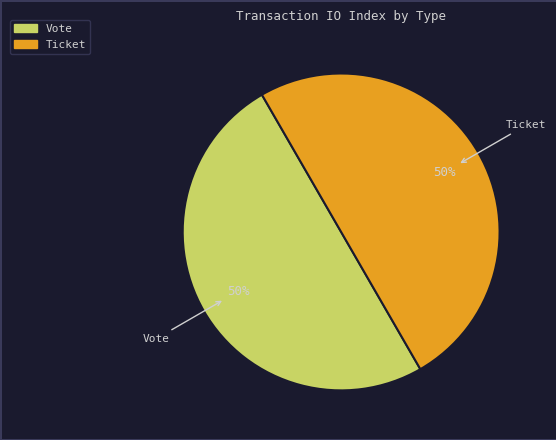

Approximately how many times larger is the value at Ticket compared to Vote?

1.0